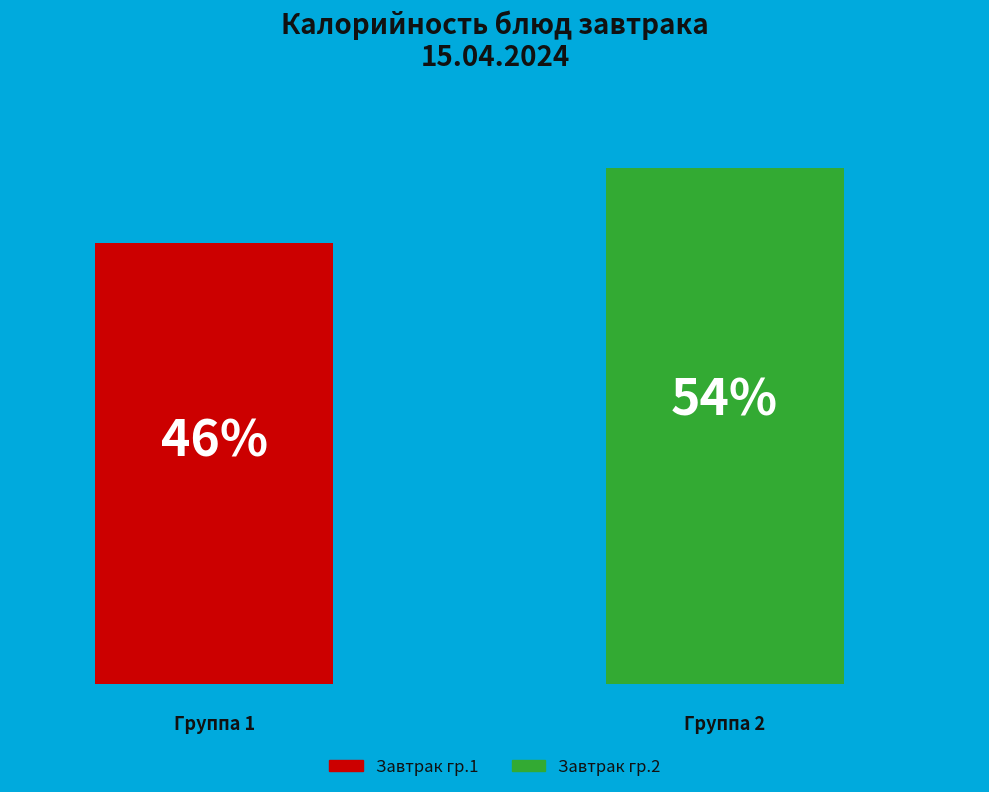

How many bars are there in total?

2